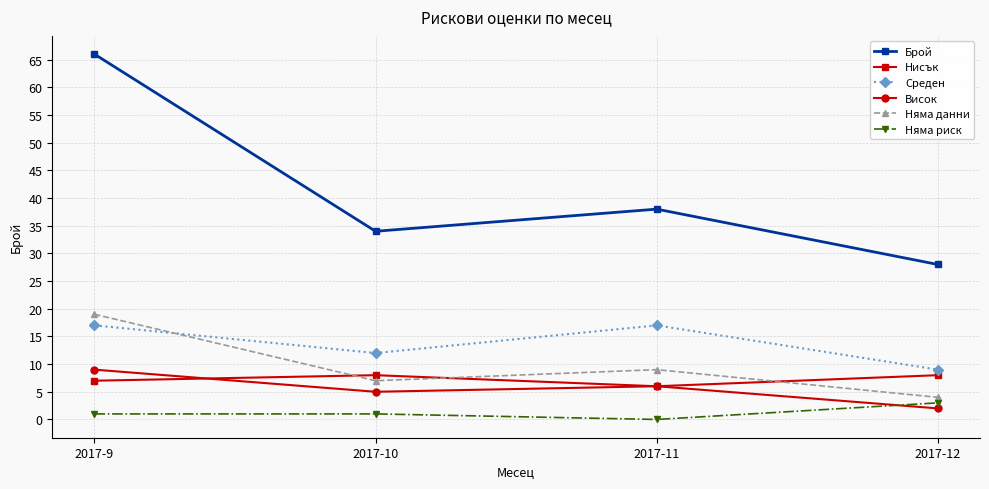

What is the average value of the Нисък series?

7